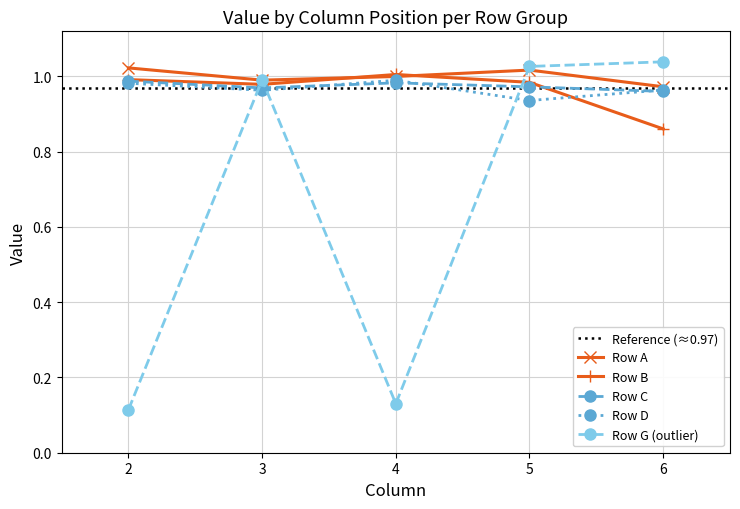

Does the chart display data point markers on the line(s)?

Yes